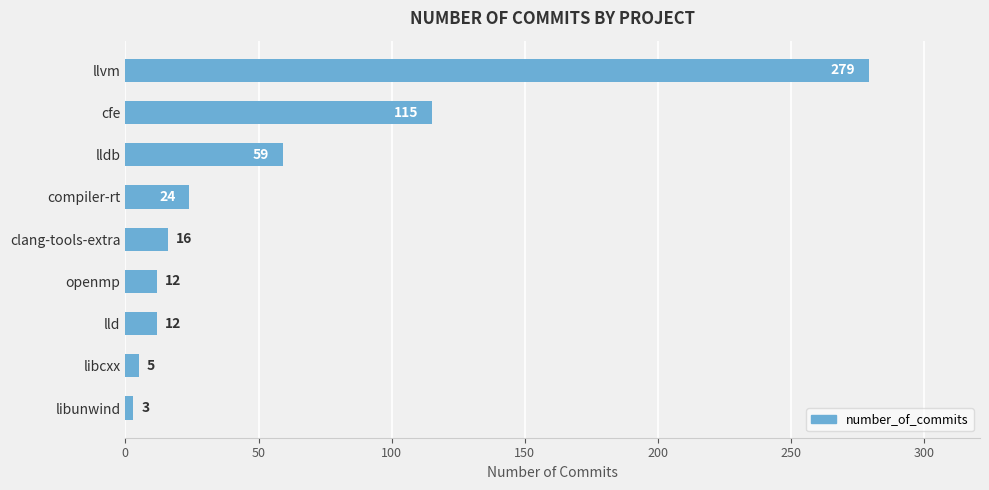

What is the sum of all values?

525